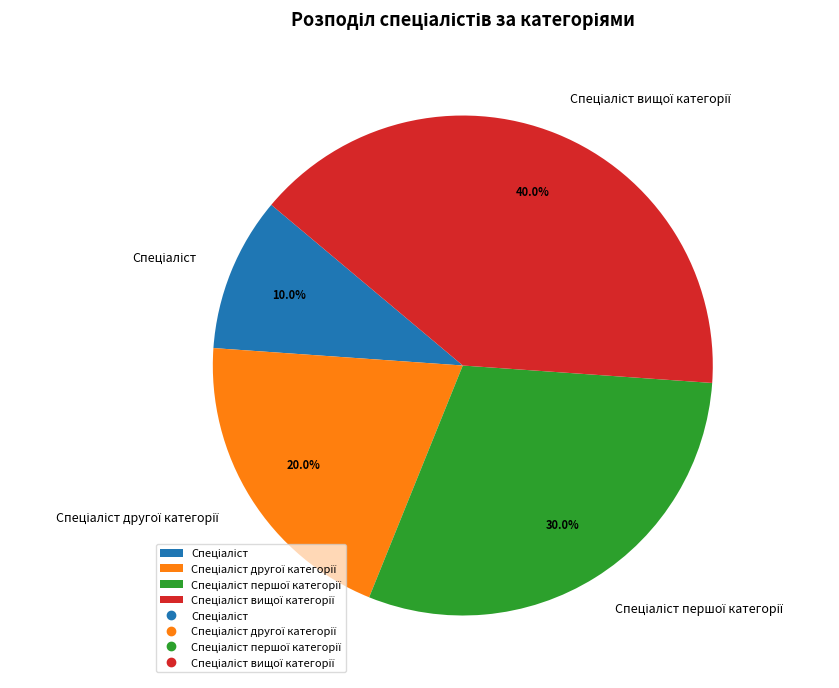

Does any single category account for the majority?

No